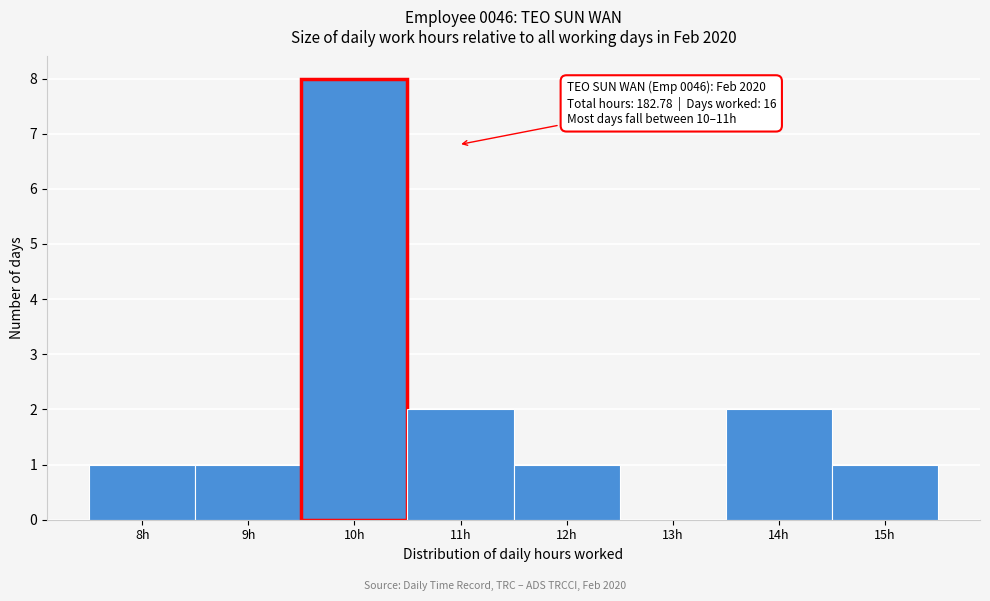

Reading right to left, list all the values displayed in this chart.

15h=1	14h=2	13h=0	12h=1	11h=2	10h=8	9h=1	8h=1